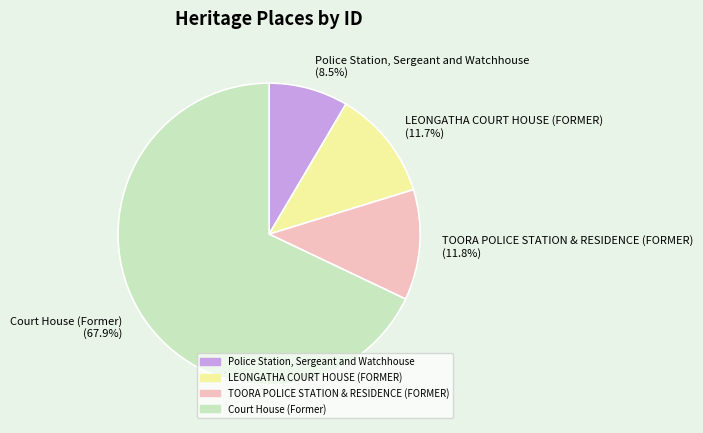

Combined, do TOORA POLICE STATION & RESIDENCE (FORMER) and LEONGATHA COURT HOUSE (FORMER) account for over 50%?

No